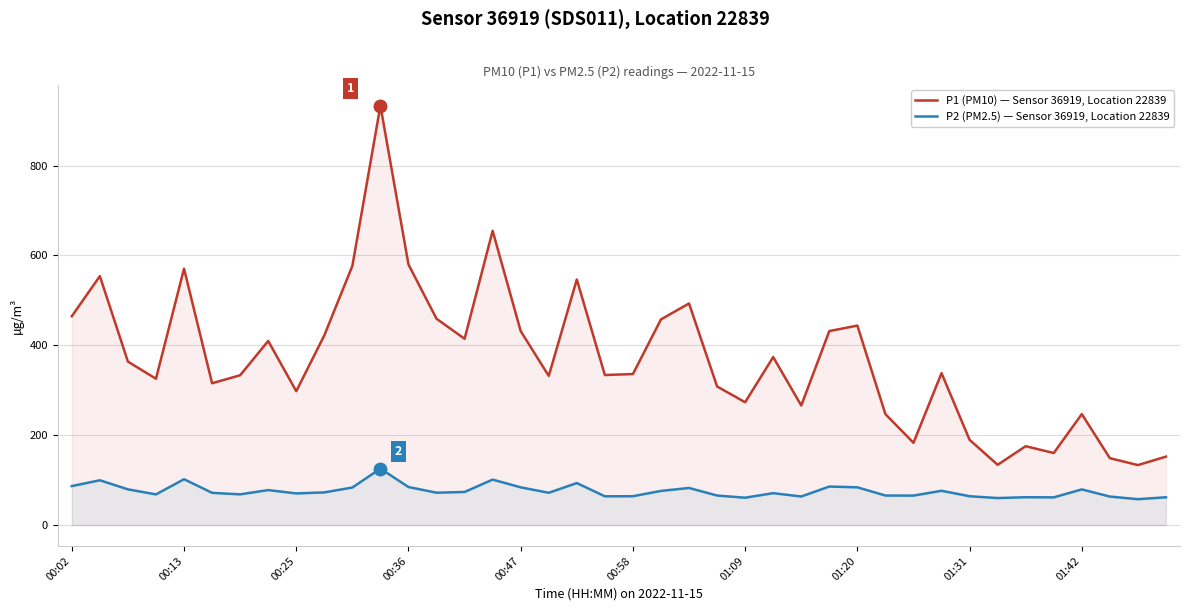

Which series has the widest spread of values?

P1 (PM10) — Sensor 36919, Location 22839